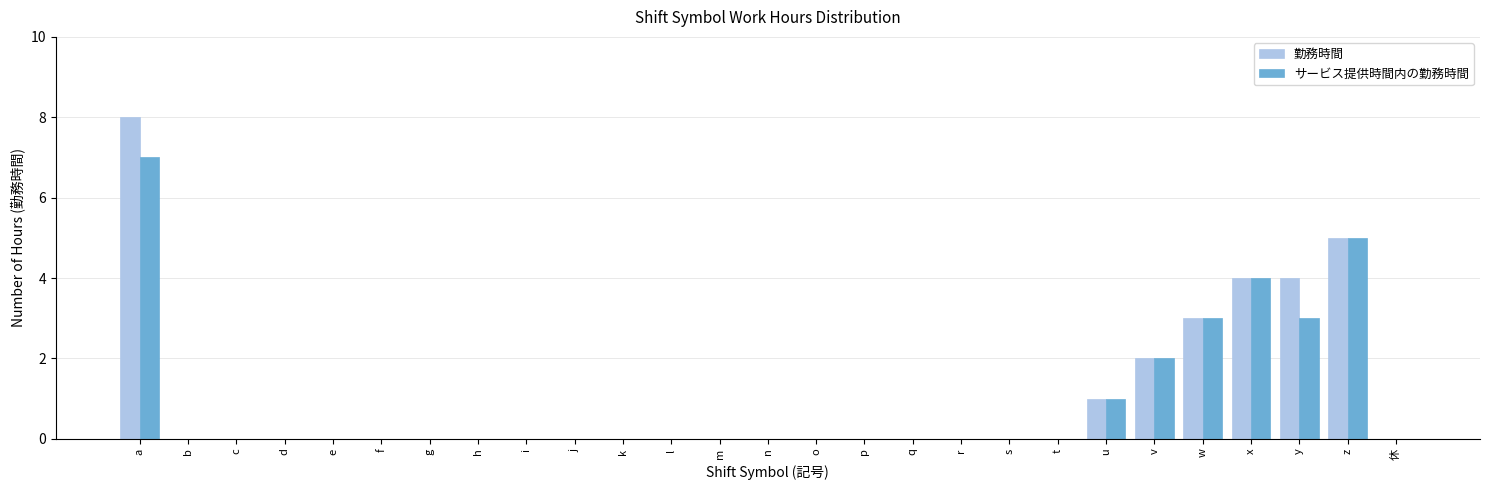

What is the maximum value for 勤務時間?

8